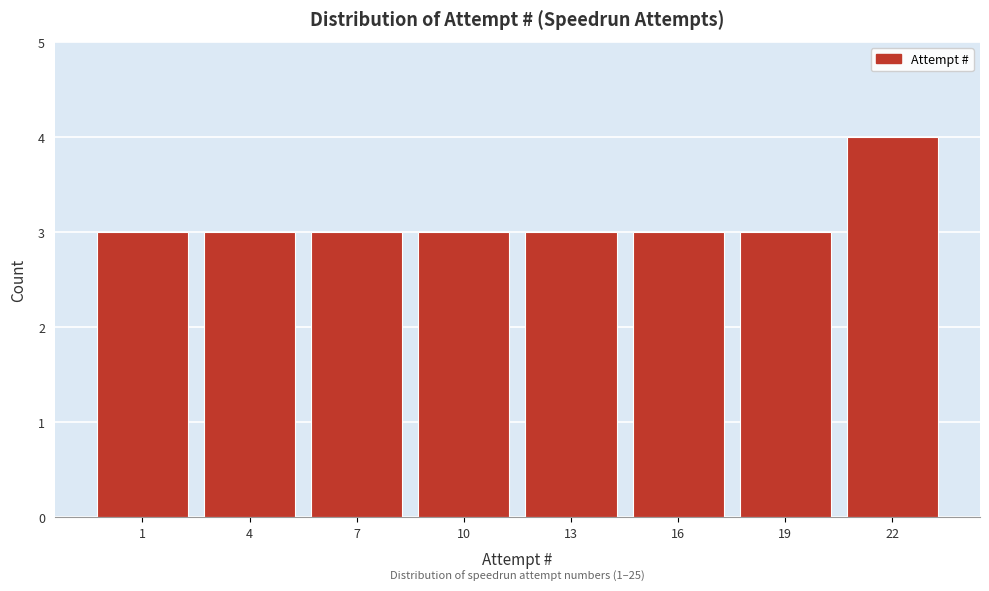

Reading left to right, transcribe all the data shown in this chart.

3	3	3	3	3	3	3	4